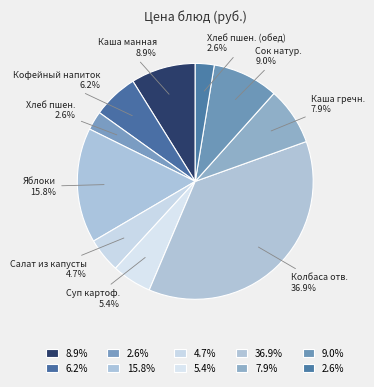

Count the number of slices in the pie.

10